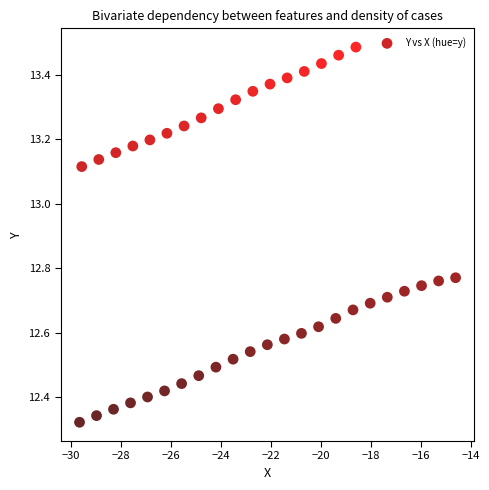

What is the range of Y values (max minus min)?

1.2